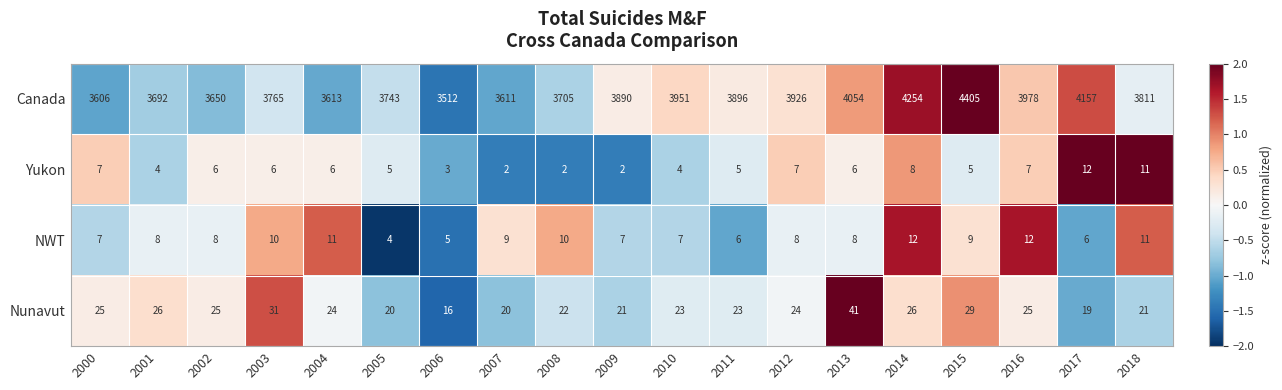

Where is Canada nearest to the value 3958?

2010